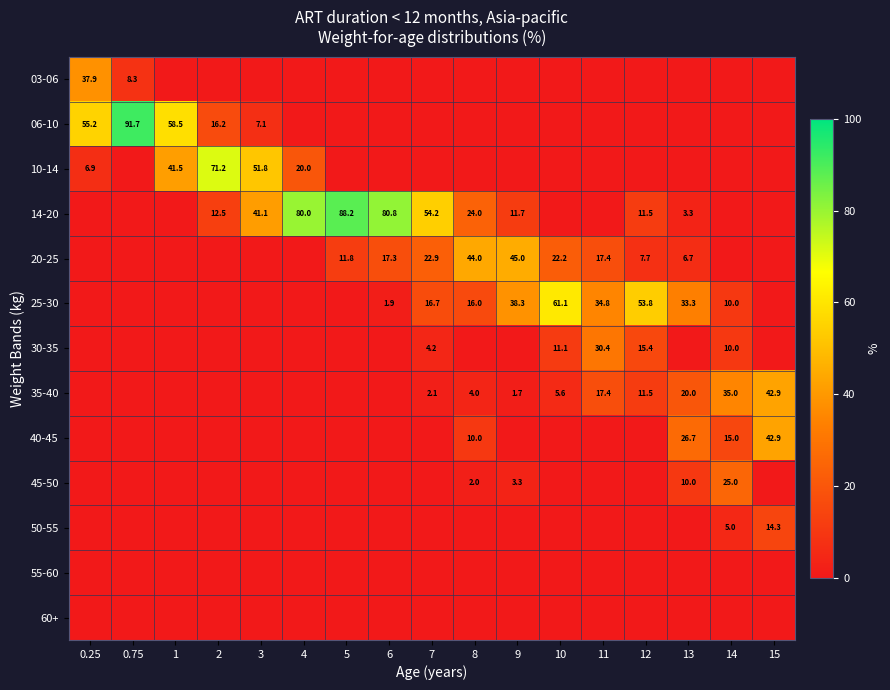

The 35-40 series shows 17.4 at 11. True or false?

True